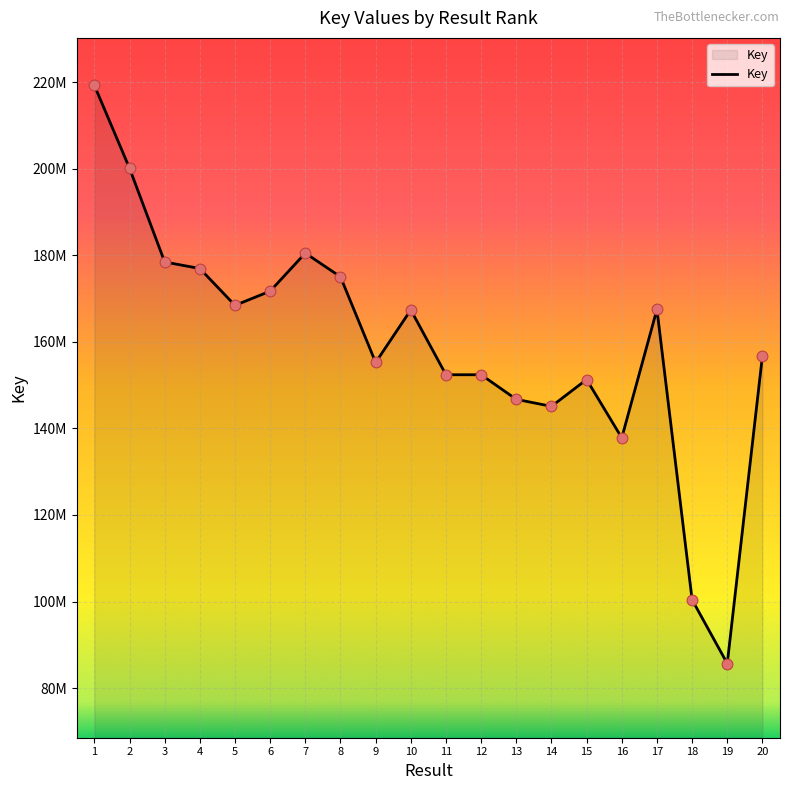

What is the ratio of the value at 10 to the value at 11?

1.1